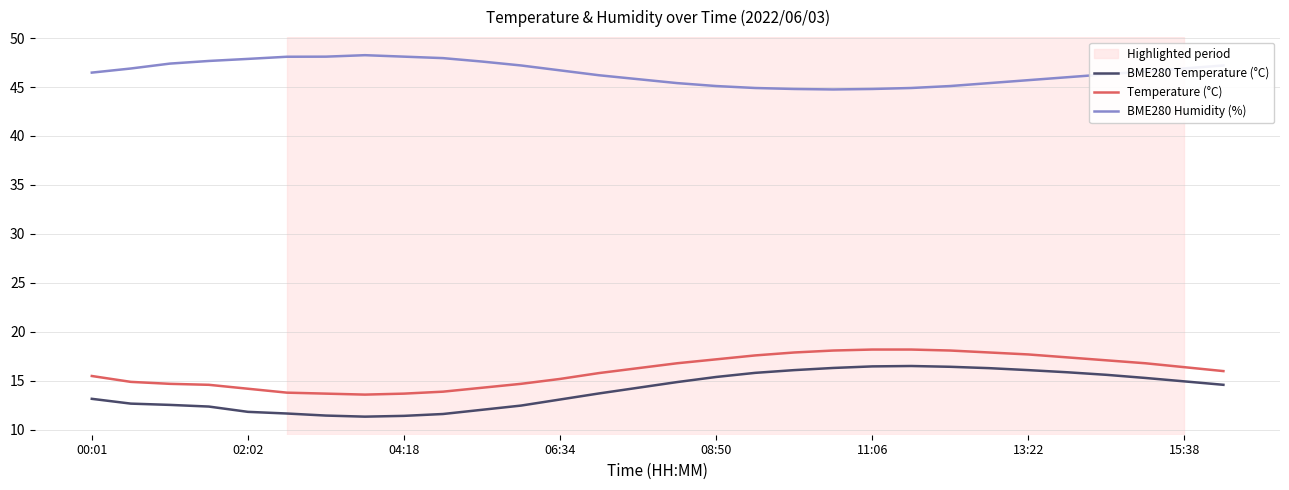

Which series has the largest total across all categories?

BME280 Humidity (%)